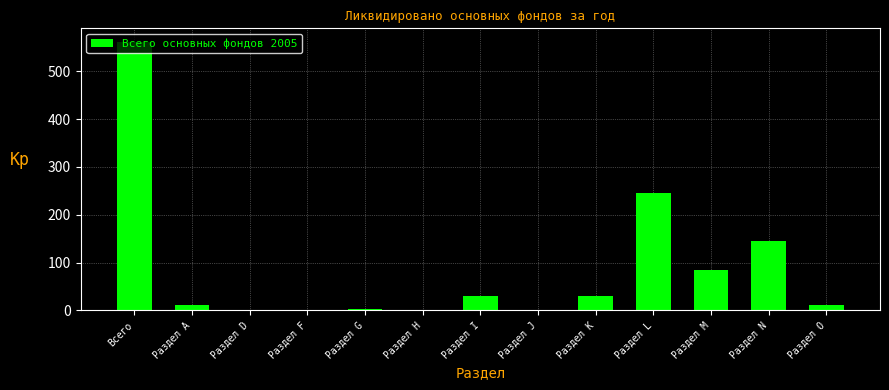

Approximately how many times larger is the value at Раздел А compared to Раздел I?

0.4